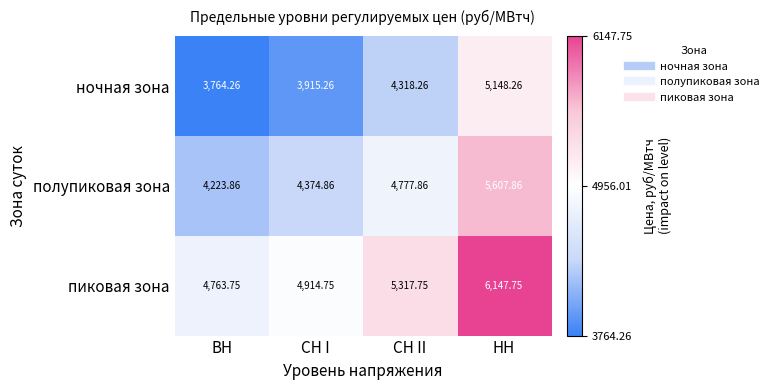

How many categories are shown in the chart?

4